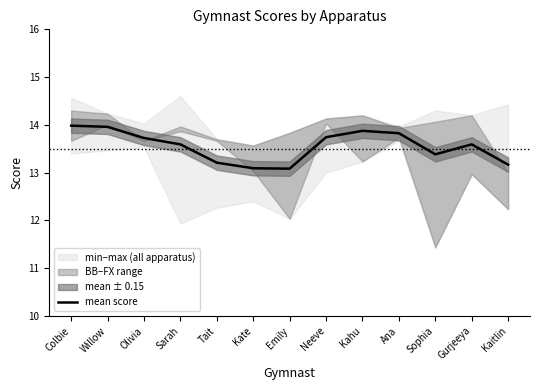

At which category does the data reach its first local peak?

Kahu